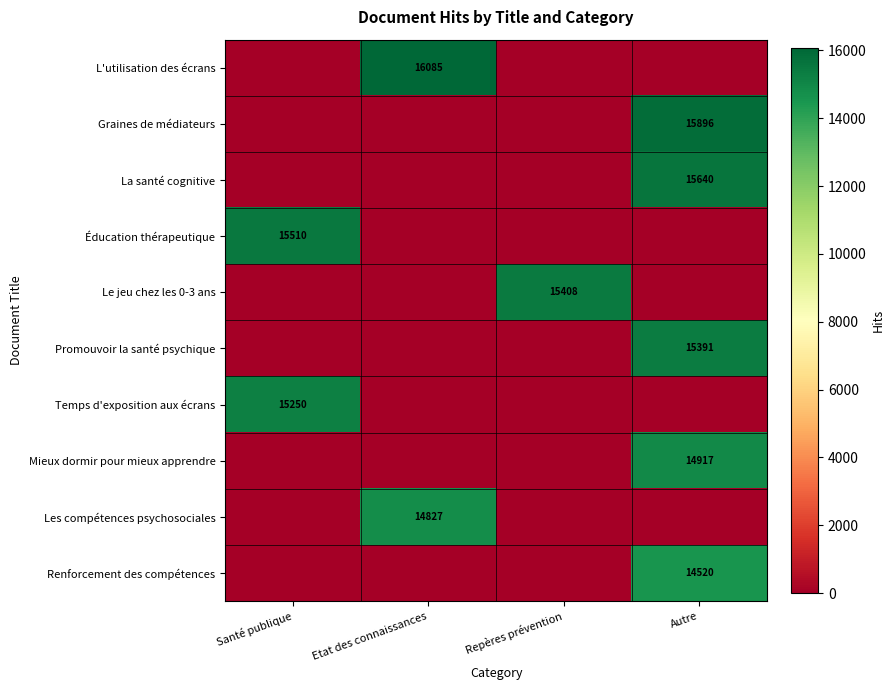

The value of La santé cognitive at Autre is 15640. True or false?

True